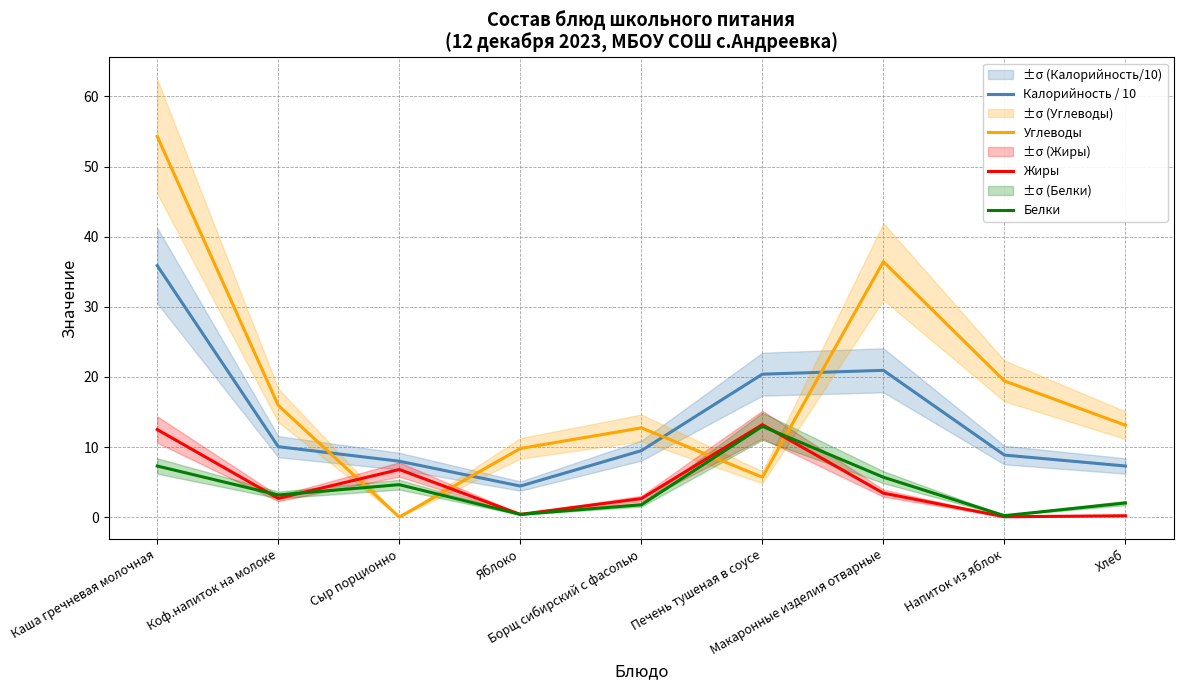

True or false: Калорийность / 10 and Белки cross at least once.

False